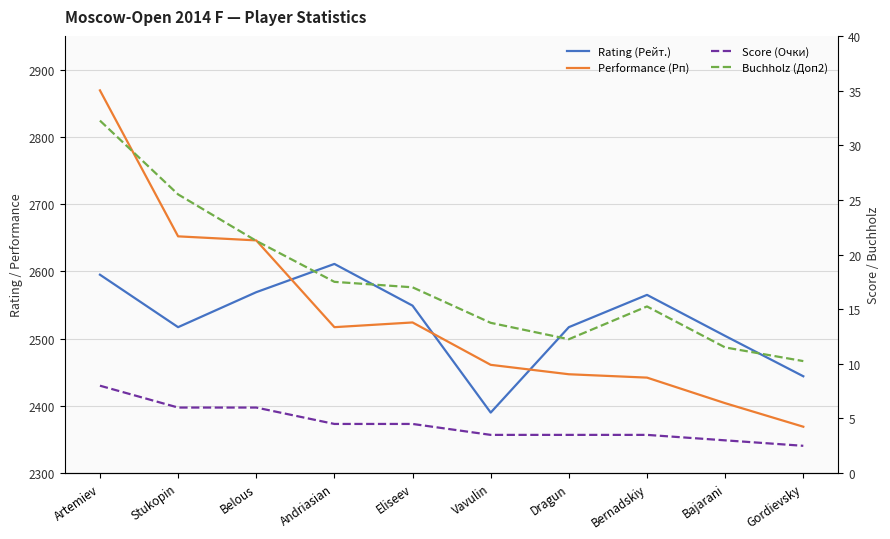

How many times do Rating (Рейт.) and Performance (Рп) cross each other?

3